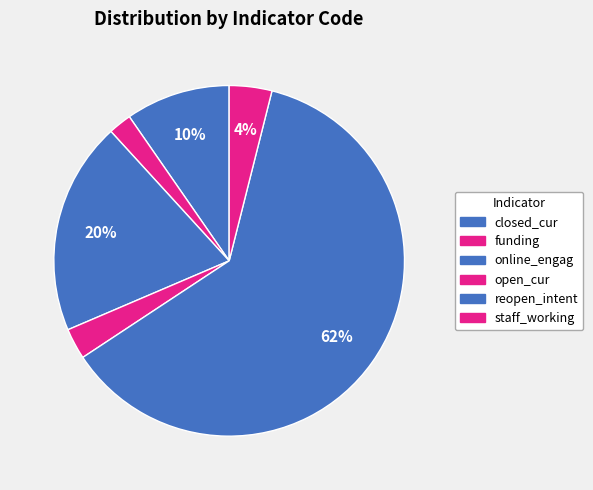

To the nearest percent, what portion does funding represent?

2%